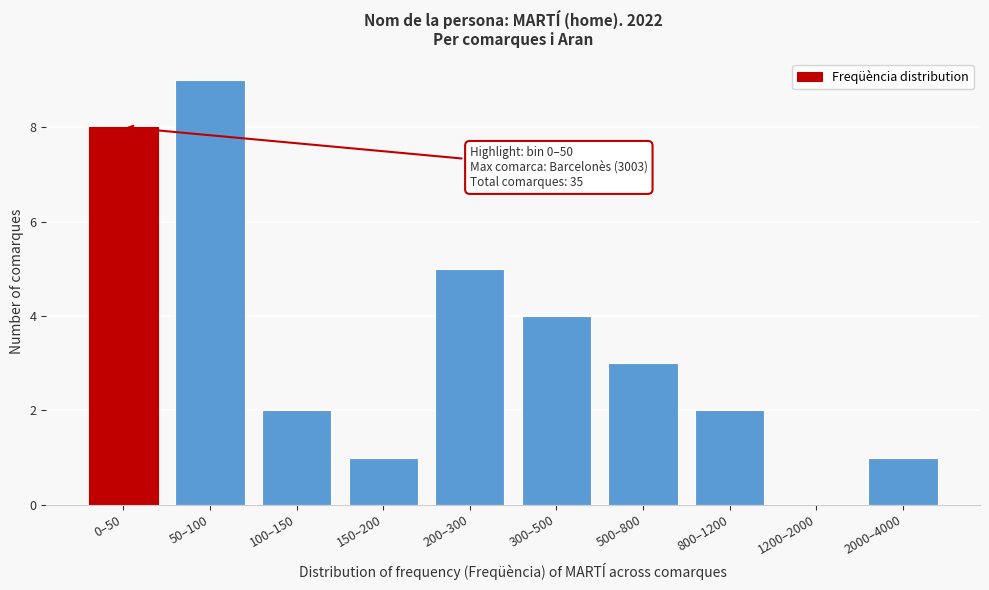

Reading left to right, transcribe all the data shown in this chart.

0–50=8	50–100=9	100–150=2	150–200=1	200–300=5	300–500=4	500–800=3	800–1200=2	1200–2000=0	2000–4000=1